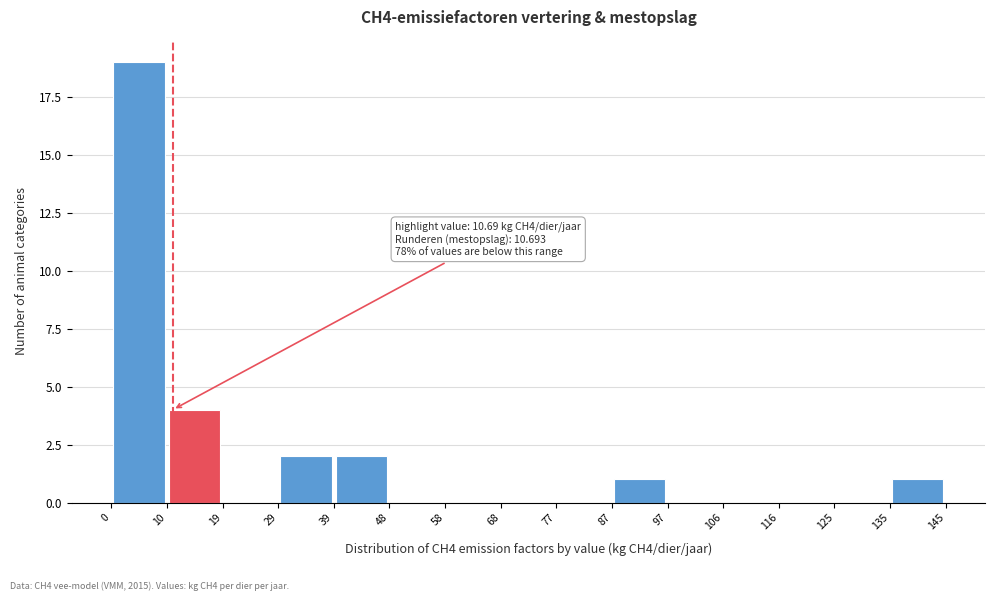

Over which range of the x-axis is the bar tallest?

0 to 10